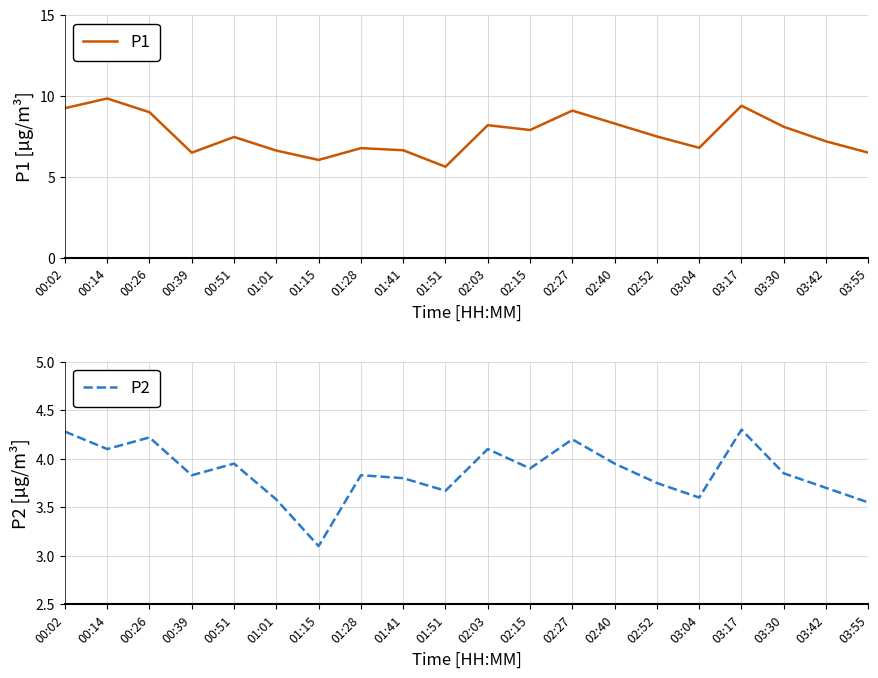

True or false: P2 and P1 cross at least once.

False